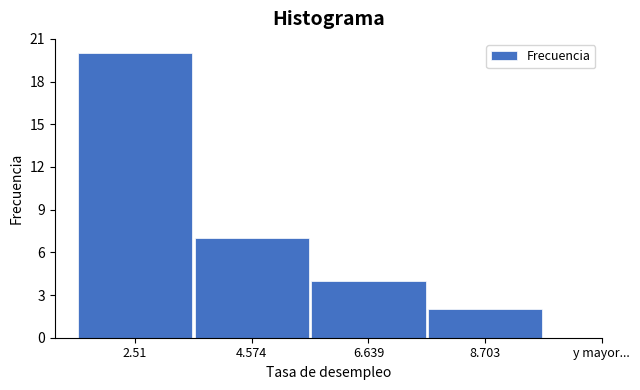

Reading left to right, list all the values displayed in this chart.

20	7	4	2